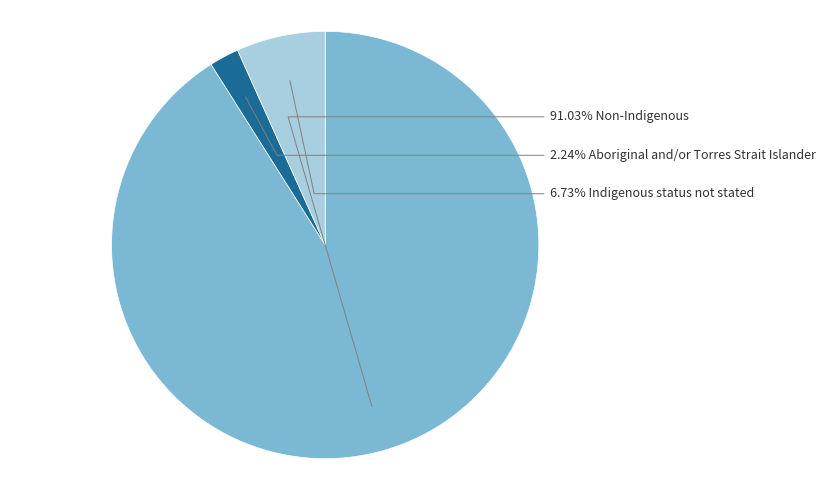

To the nearest percent, what is the difference between the largest and smallest slice percentages?

89%